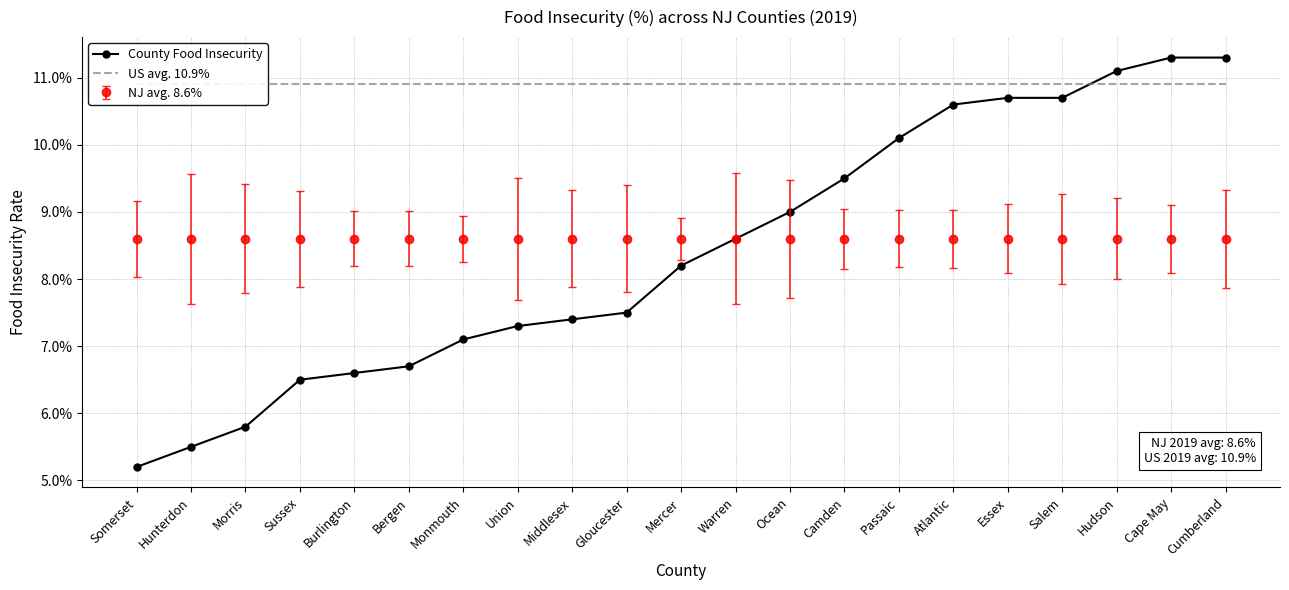

Which label corresponds to the largest value in the chart?

Cape May